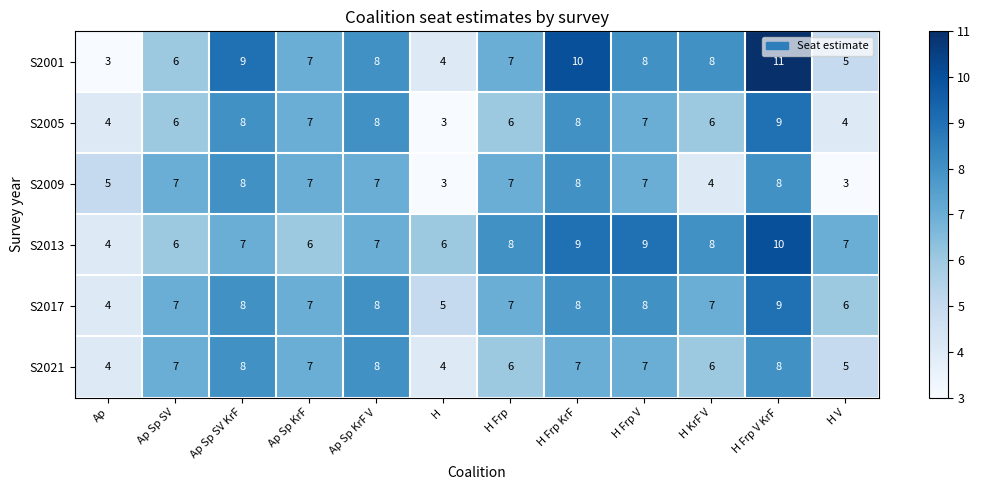

How many distinct data groups are displayed?

6